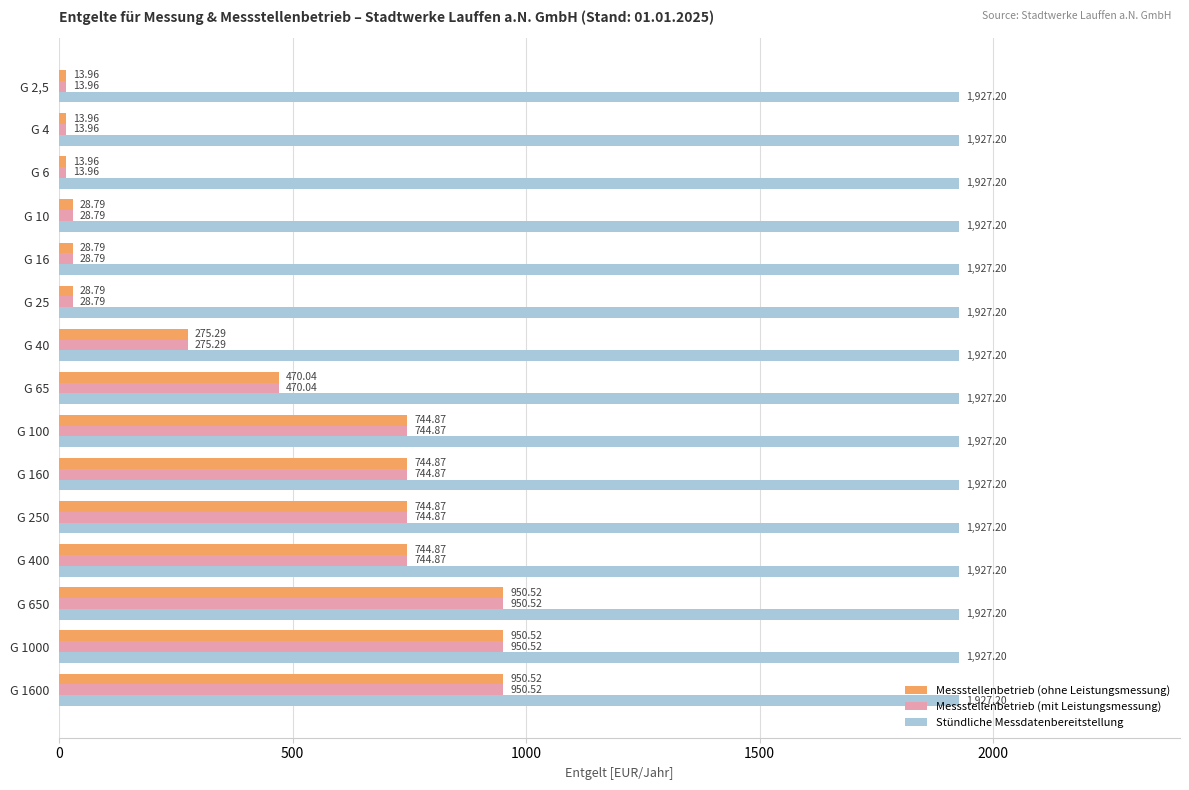

What is the sum of all Stündliche Messdatenbereitstellung values?

28908.0